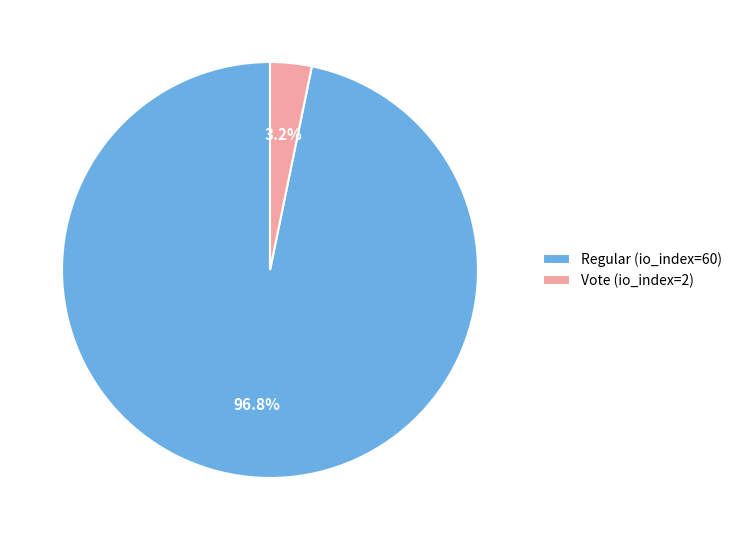

The Regular (io_index=60) slice represents 97% of the pie. True or false?

True